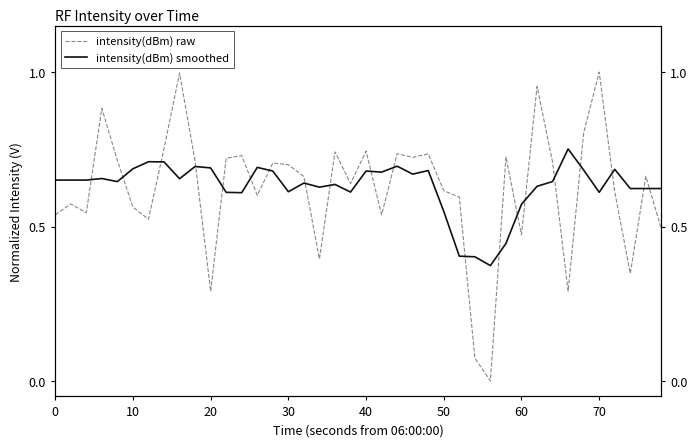

What is the difference between the second highest and minimum values in the intensity(dBm) raw series?

1.0